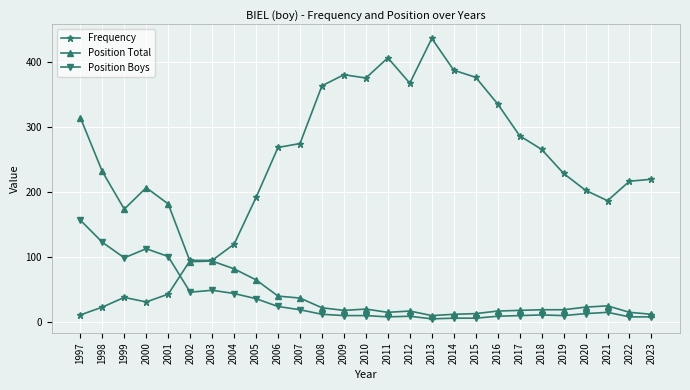

What is the minimum value shown in the chart?

5